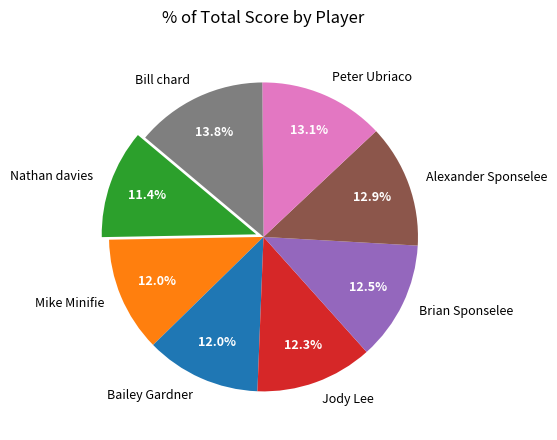

The Bill chard slice represents 14% of the pie. True or false?

True